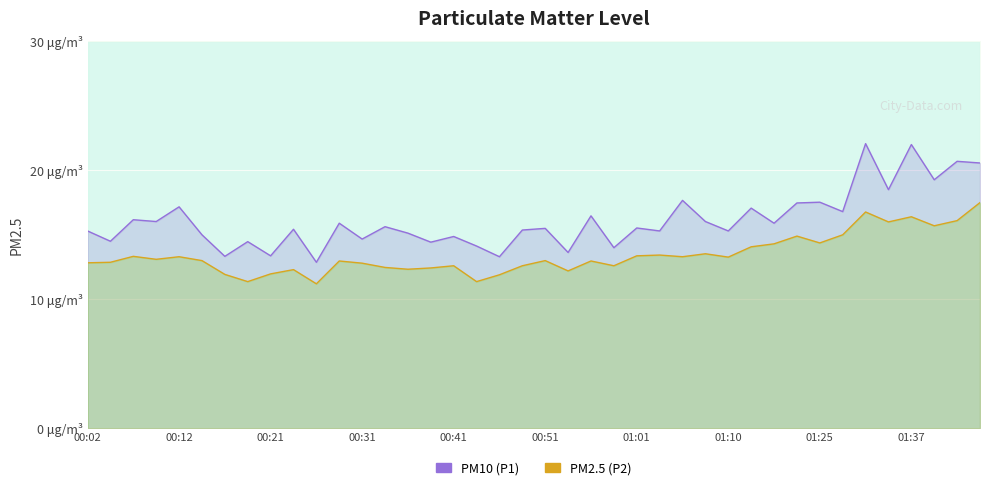

What is the difference between the highest and lowest values at 15?

2.0